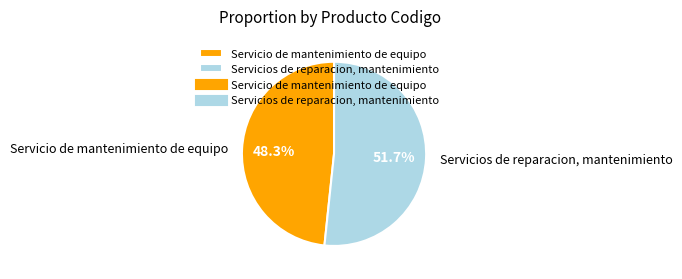

Is there any slice that represents more than half of the pie?

Yes